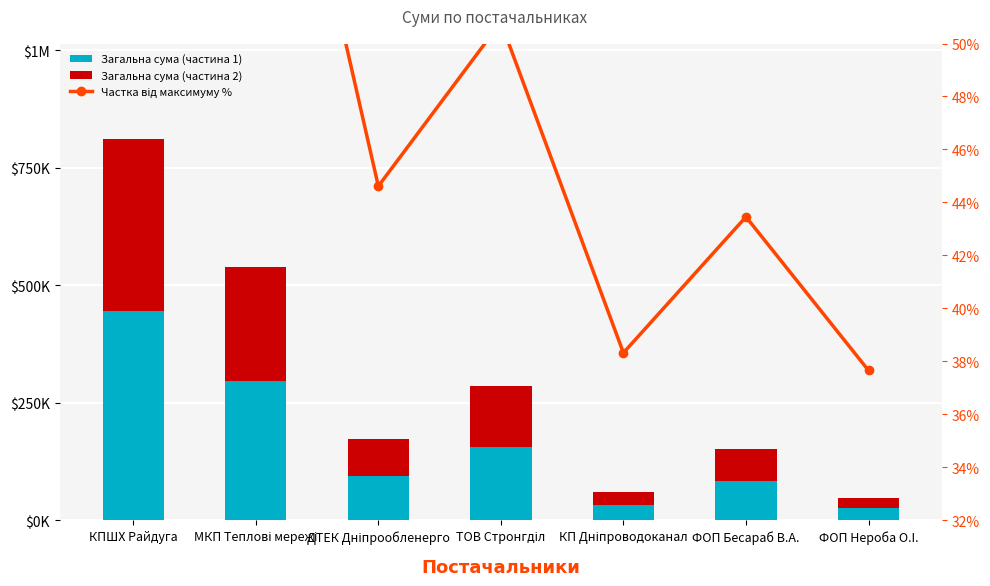

Which category has the lowest value in the Загальна сума (частина 1) series?

ФОП Нероба О.I.